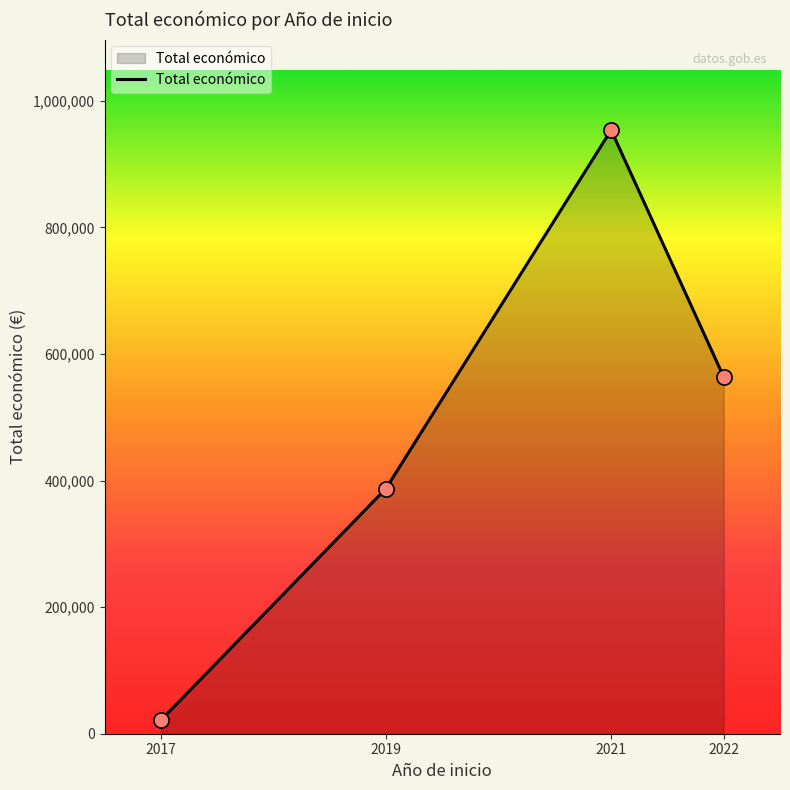

What is the change in value from 2019 to 2021?

+566458